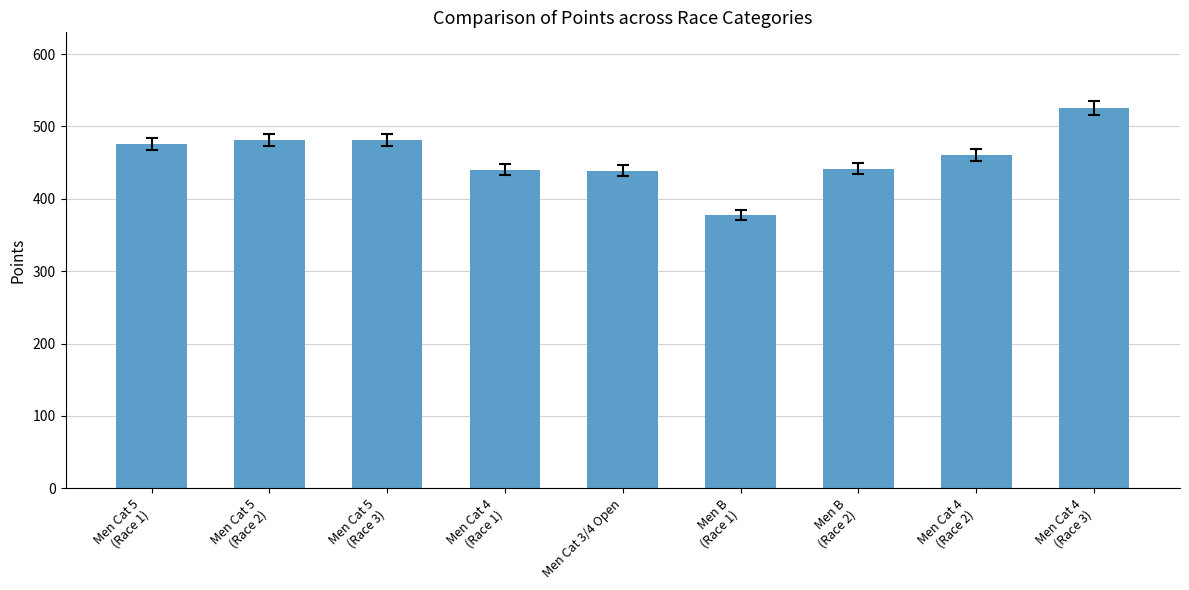

What is the value of the 4th bar from the left?

440.3